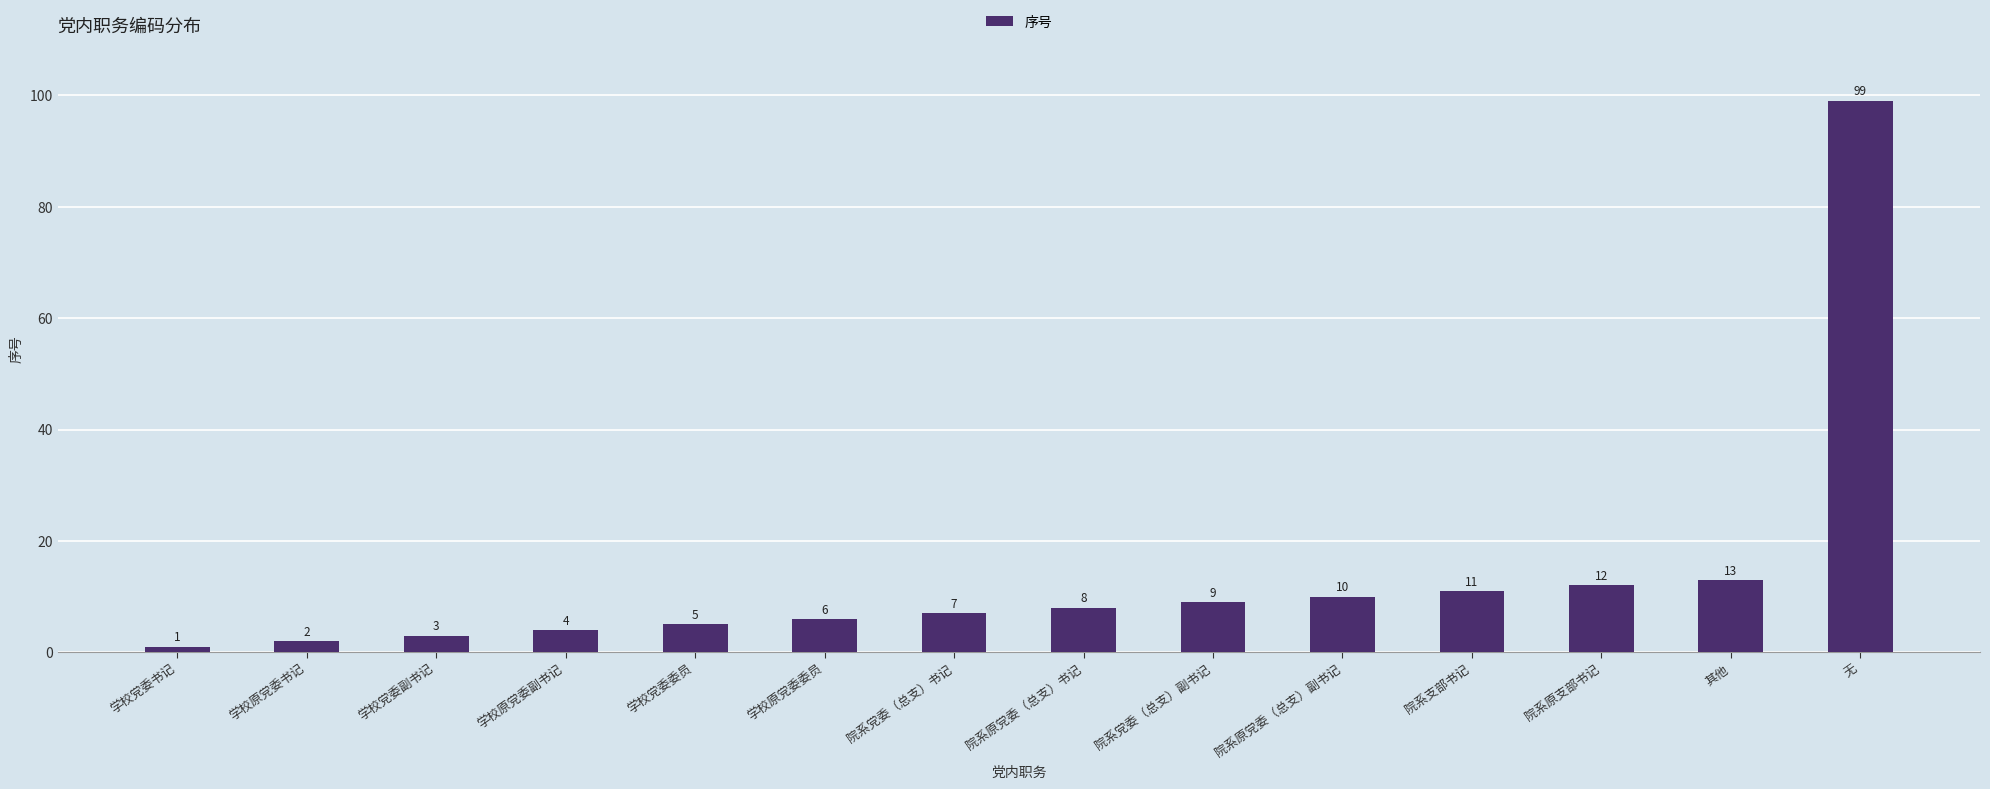

Rank the categories by value from highest to lowest.

无, 其他, 院系原支部书记, 院系支部书记, 院系原党委（总支）副书记, 院系党委（总支）副书记, 院系原党委（总支）书记, 院系党委（总支）书记, 学校原党委委员, 学校党委委员, 学校原党委副书记, 学校党委副书记, 学校原党委书记, 学校党委书记